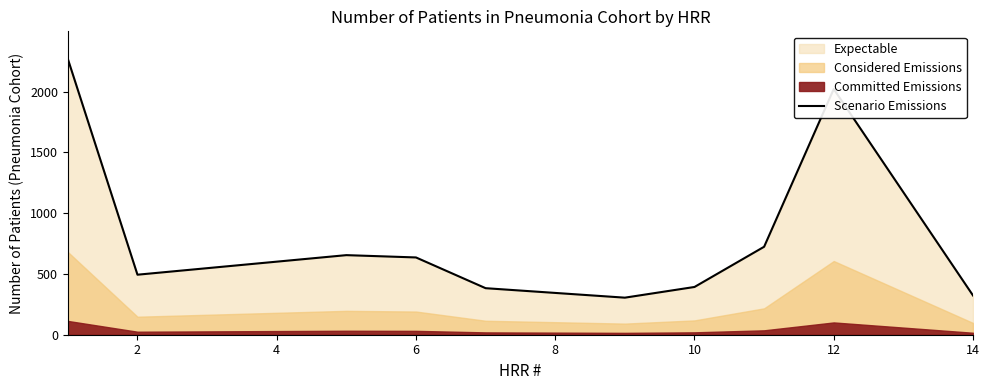

What is the highest value of the Scenario Emissions series?

2270